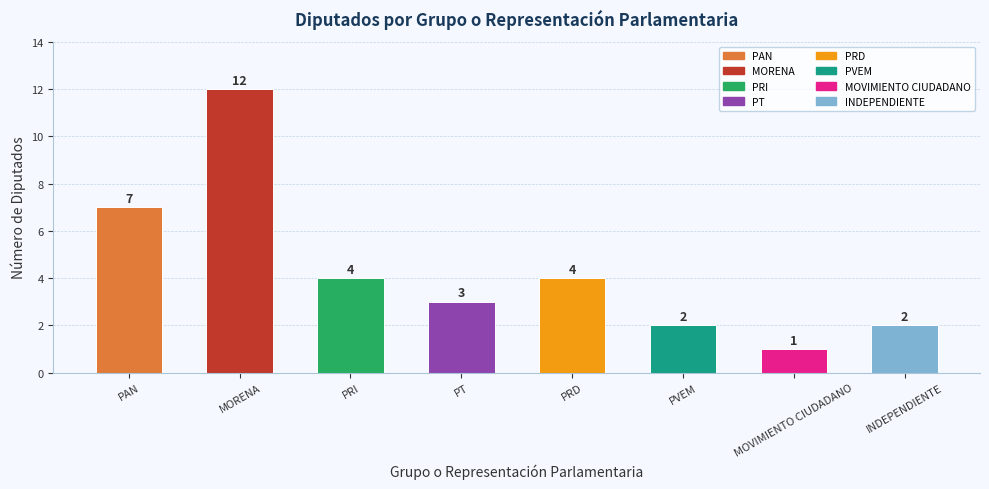

Where is the data nearest to the value 6?

PAN